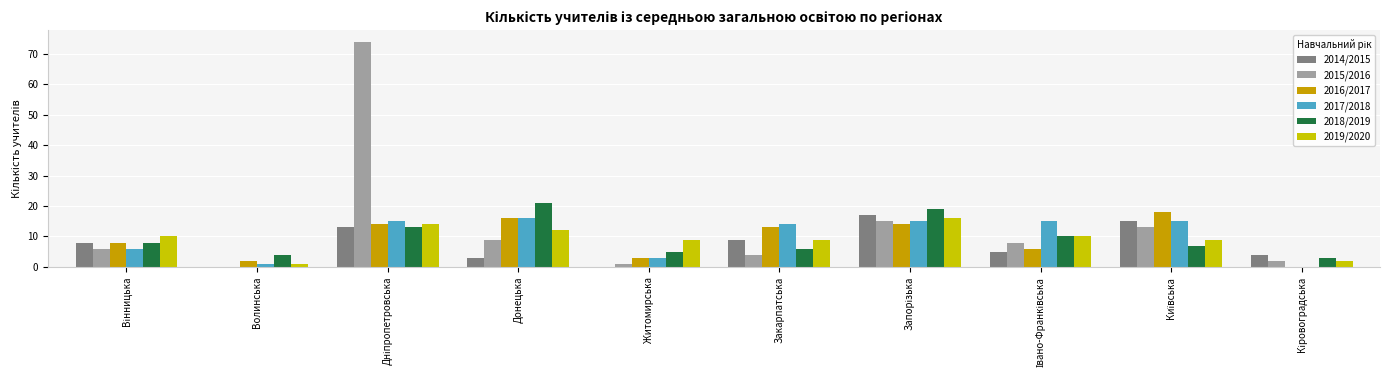

What is the spread (max minus min) of values at Закарпатська?

10